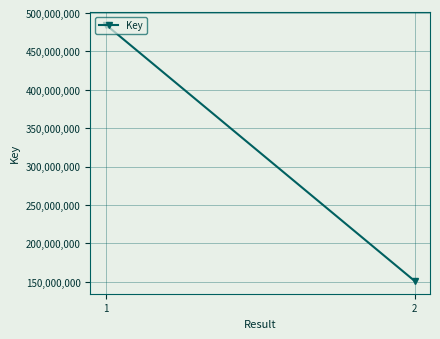

Is it true that the value at 2 is 212456698?

False